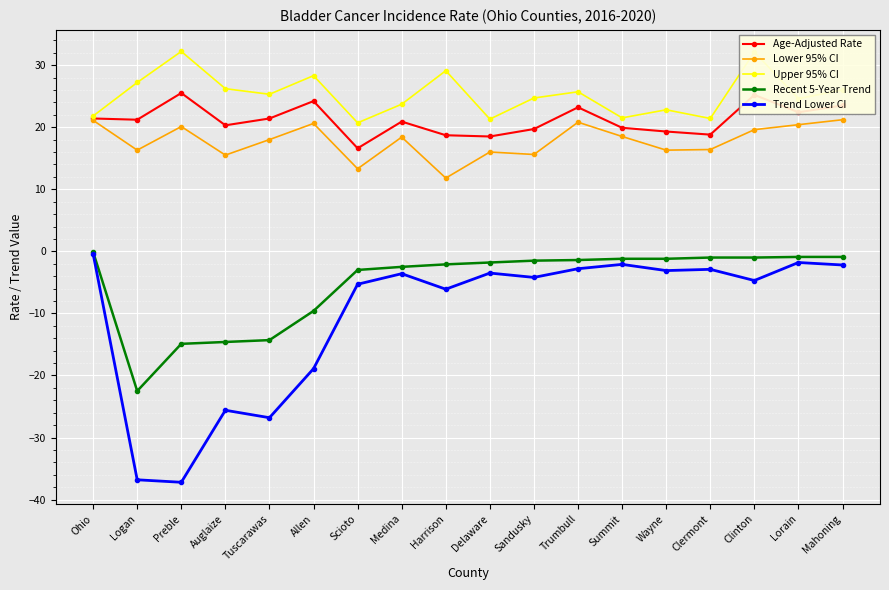

Is the value of Recent 5-Year Trend at Preble greater than the value of Lower 95% CI at Lorain?

No